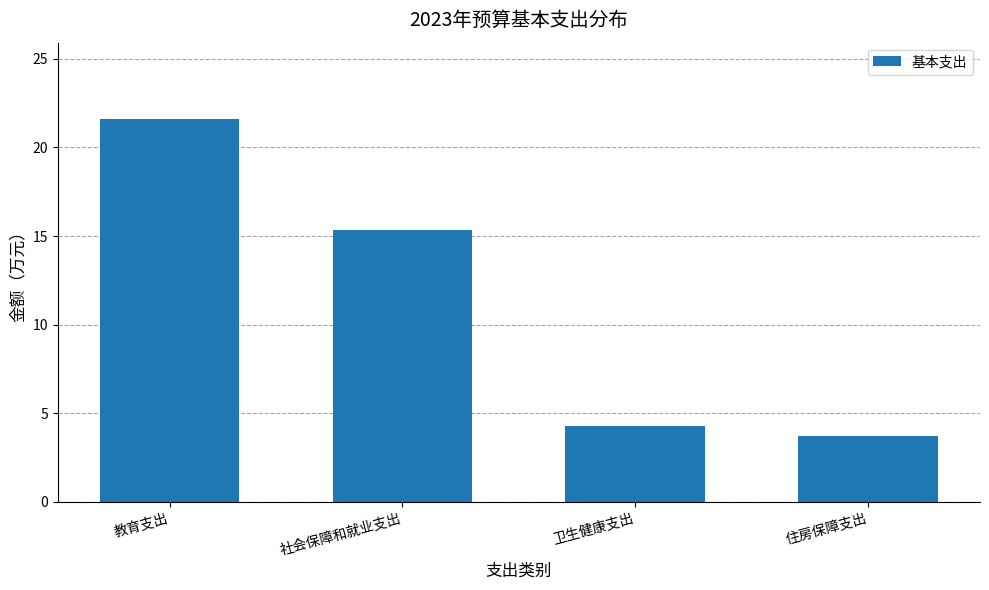

Which has a higher value, 住房保障支出 or 教育支出?

教育支出